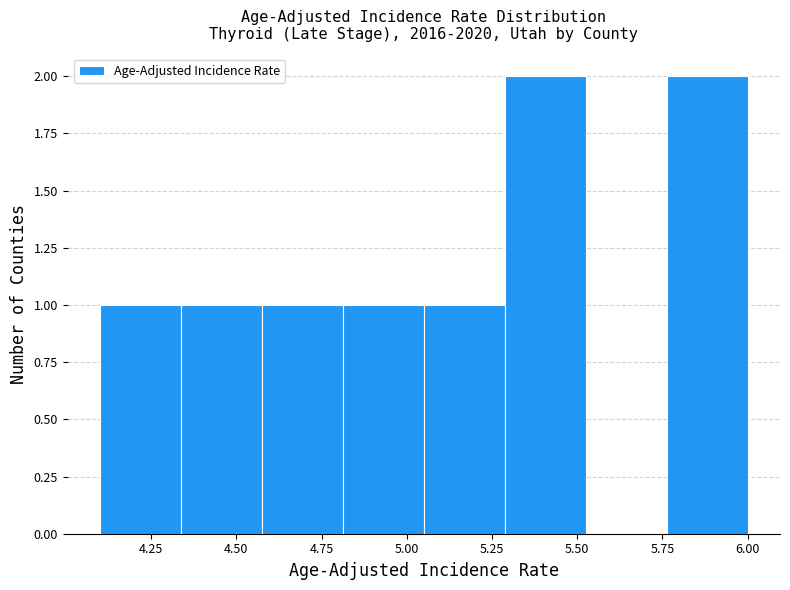

How tall is the bar that spans 4.60 to 4.80 on the x-axis? Neither the bar edges nor the heights are printed on the chart, so give them approximately, as read against the axes.

1